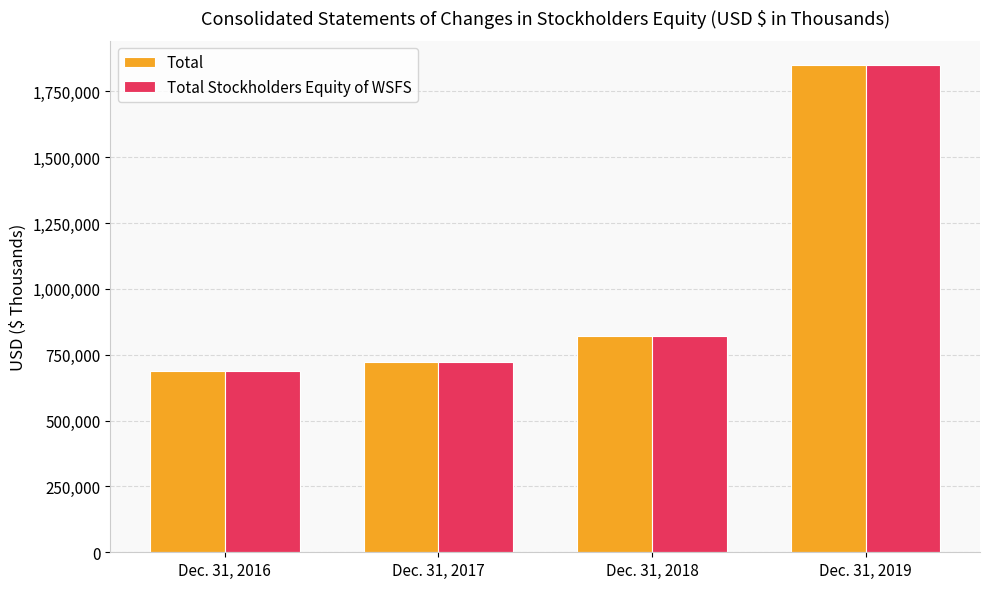

The value of Total at Dec. 31, 2019 is 1849491. True or false?

True